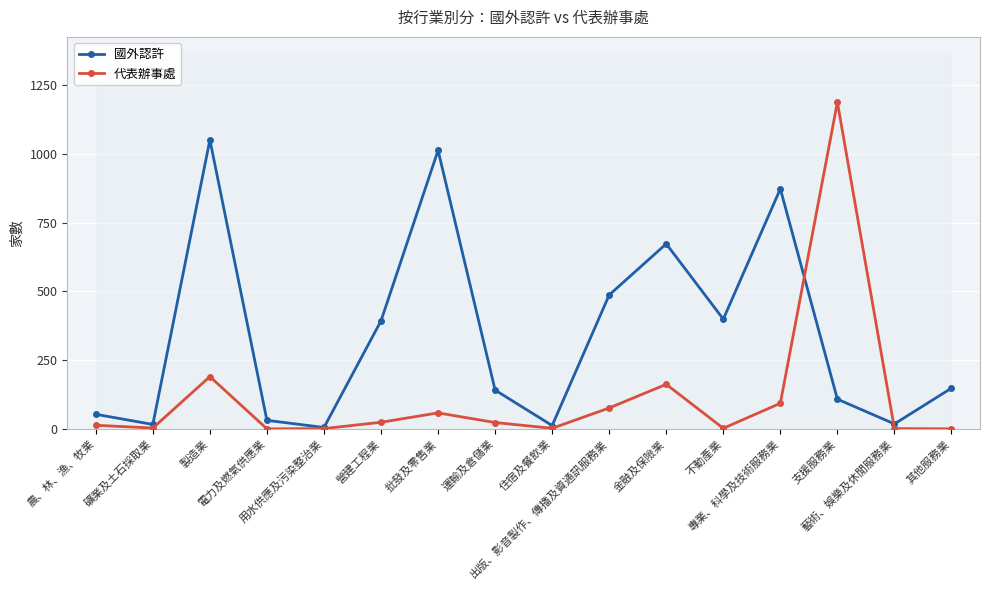

True or false: 國外認許 has more than 2 interior local peaks.

True